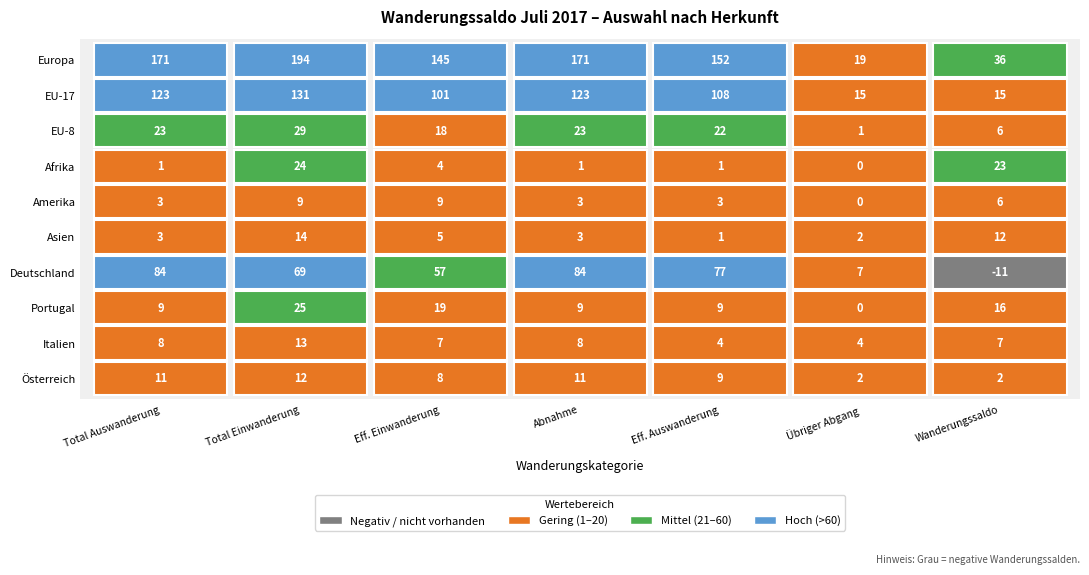

Reading right to left, extract all data points from this chart.

Europa: Wanderungssaldo=36	Übriger Abgang=19	Effektive Auswanderung=152	Abnahme=171	Effektive Einwanderung=145	Total Einwanderung=194	Total Auswanderung=171
EU-17: Wanderungssaldo=15	Übriger Abgang=15	Effektive Auswanderung=108	Abnahme=123	Effektive Einwanderung=101	Total Einwanderung=131	Total Auswanderung=123
EU-8: Wanderungssaldo=6	Übriger Abgang=1	Effektive Auswanderung=22	Abnahme=23	Effektive Einwanderung=18	Total Einwanderung=29	Total Auswanderung=23
Afrika: Wanderungssaldo=23	Übriger Abgang=0	Effektive Auswanderung=1	Abnahme=1	Effektive Einwanderung=4	Total Einwanderung=24	Total Auswanderung=1
Amerika: Wanderungssaldo=6	Übriger Abgang=0	Effektive Auswanderung=3	Abnahme=3	Effektive Einwanderung=9	Total Einwanderung=9	Total Auswanderung=3
Asien: Wanderungssaldo=12	Übriger Abgang=2	Effektive Auswanderung=1	Abnahme=3	Effektive Einwanderung=5	Total Einwanderung=14	Total Auswanderung=3
Deutschland: Wanderungssaldo=-11	Übriger Abgang=7	Effektive Auswanderung=77	Abnahme=84	Effektive Einwanderung=57	Total Einwanderung=69	Total Auswanderung=84
Portugal: Wanderungssaldo=16	Übriger Abgang=0	Effektive Auswanderung=9	Abnahme=9	Effektive Einwanderung=19	Total Einwanderung=25	Total Auswanderung=9
Italien: Wanderungssaldo=7	Übriger Abgang=4	Effektive Auswanderung=4	Abnahme=8	Effektive Einwanderung=7	Total Einwanderung=13	Total Auswanderung=8
Österreich: Wanderungssaldo=2	Übriger Abgang=2	Effektive Auswanderung=9	Abnahme=11	Effektive Einwanderung=8	Total Einwanderung=12	Total Auswanderung=11